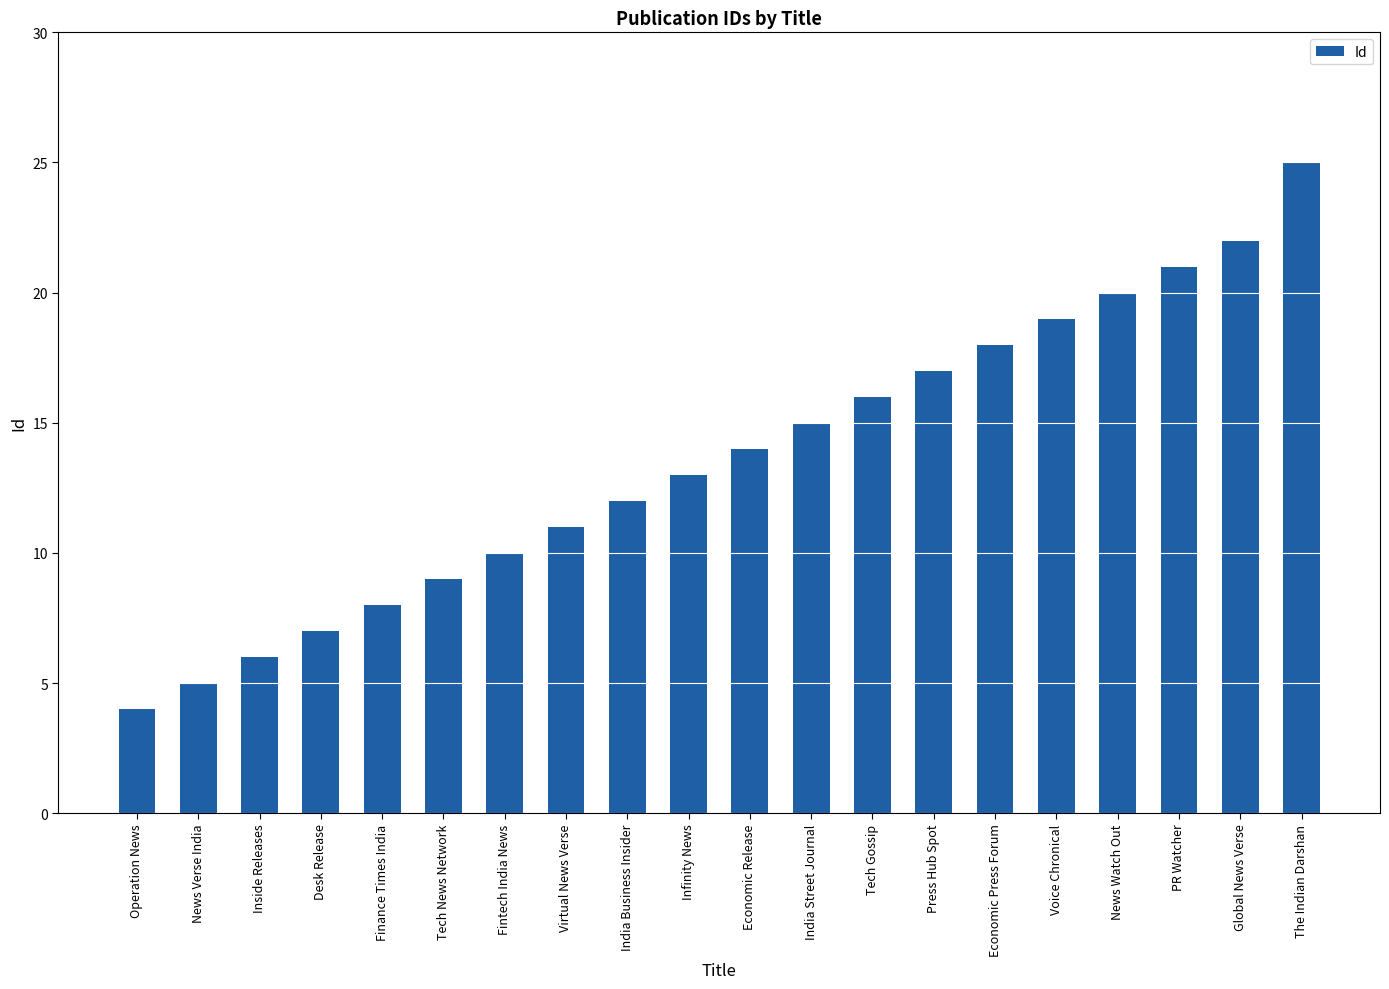

The value at News Watch Out is 20. True or false?

True